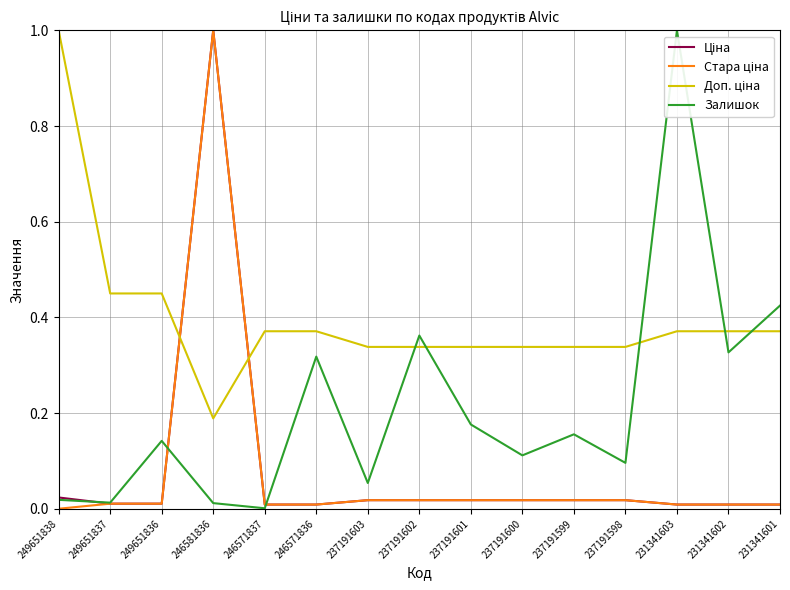

Between 246571837 and 231341603, which series saw the biggest shift?

Залишок